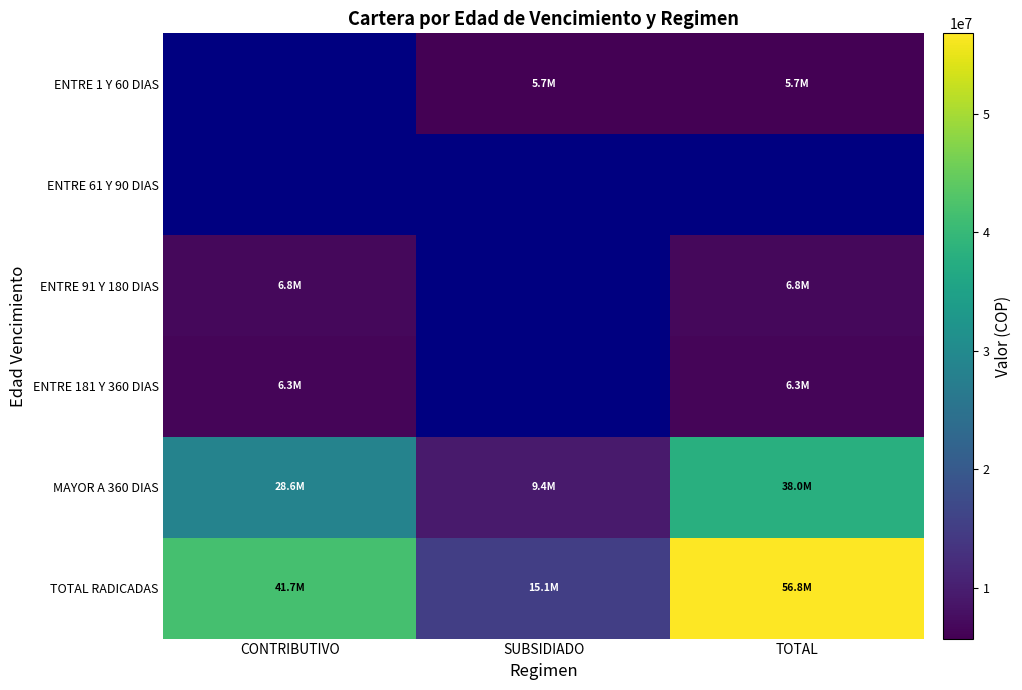

What is the sum of the ENTRE 91 Y 180 DIAS values at CONTRIBUTIVO and TOTAL?

13578804.0